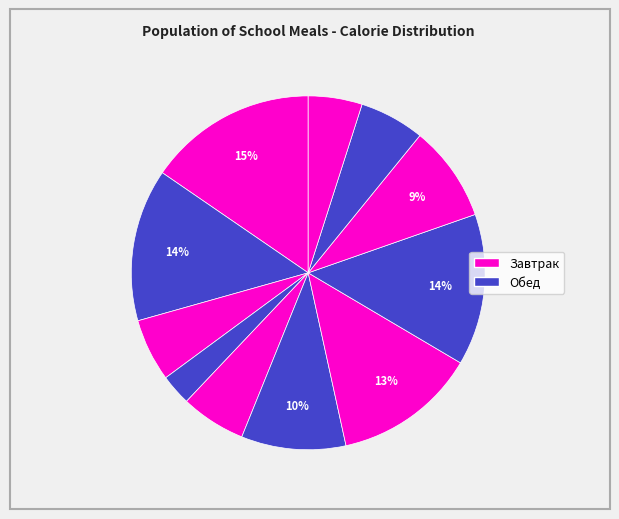

Count the number of slices in the pie.

11